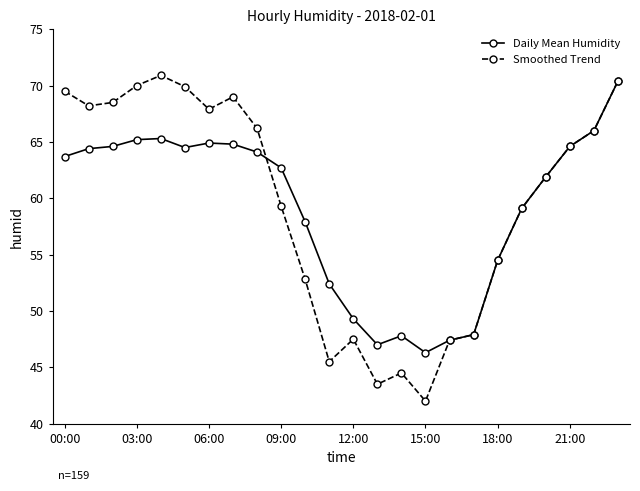

What is the minimum value for Daily Mean Humidity?

46.3